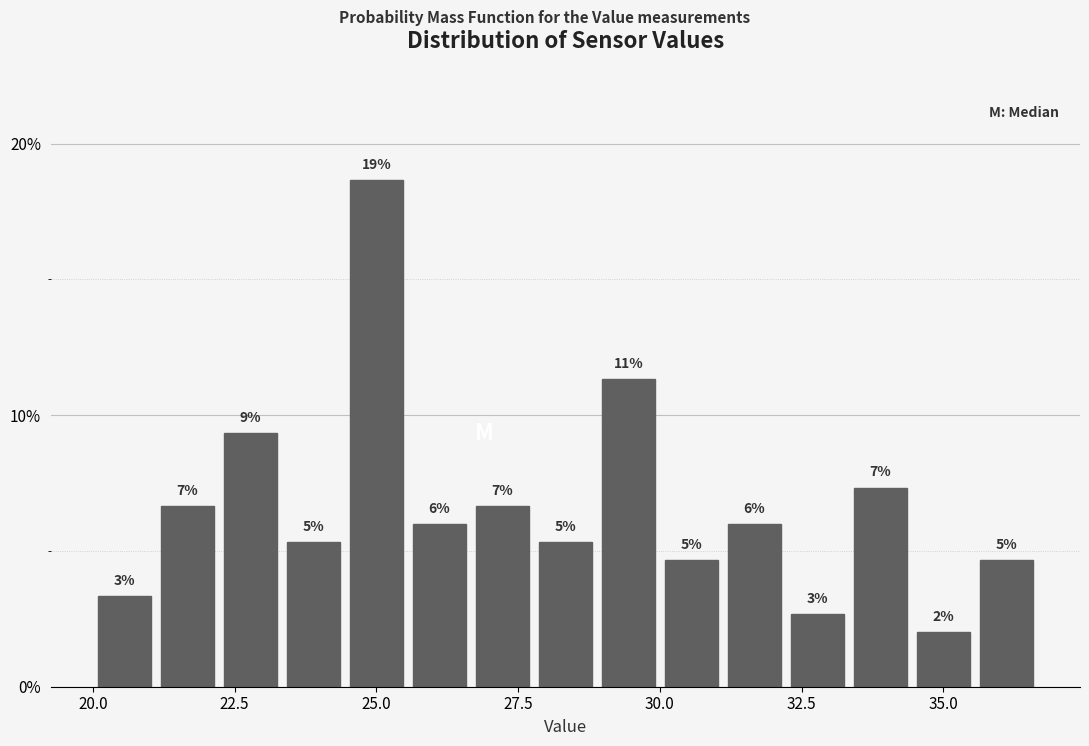

Read against the x-axis, roughly where is the centre of the tallest bar?

25.0